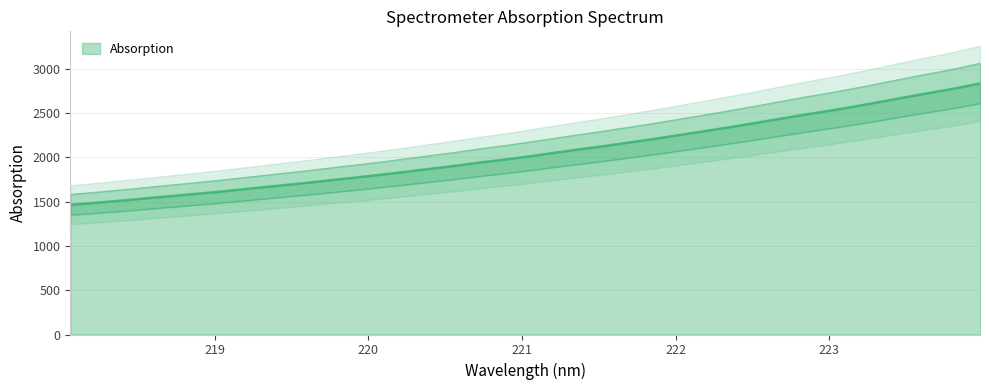

Reading left to right, what are all the values shown in this chart?

1464.5	1490.9	1519.4	1549.9	1579.5	1609.8	1643.3	1677.2	1710.5	1746.8	1782.1	1820.4	1860.2	1900.1	1943.7	1983.7	2028.5	2075.1	2118.9	2165.6	2213.7	2265.1	2316.0	2369.4	2425.1	2480.8	2533.5	2590.3	2651.1	2711.4	2769.1	2834.6